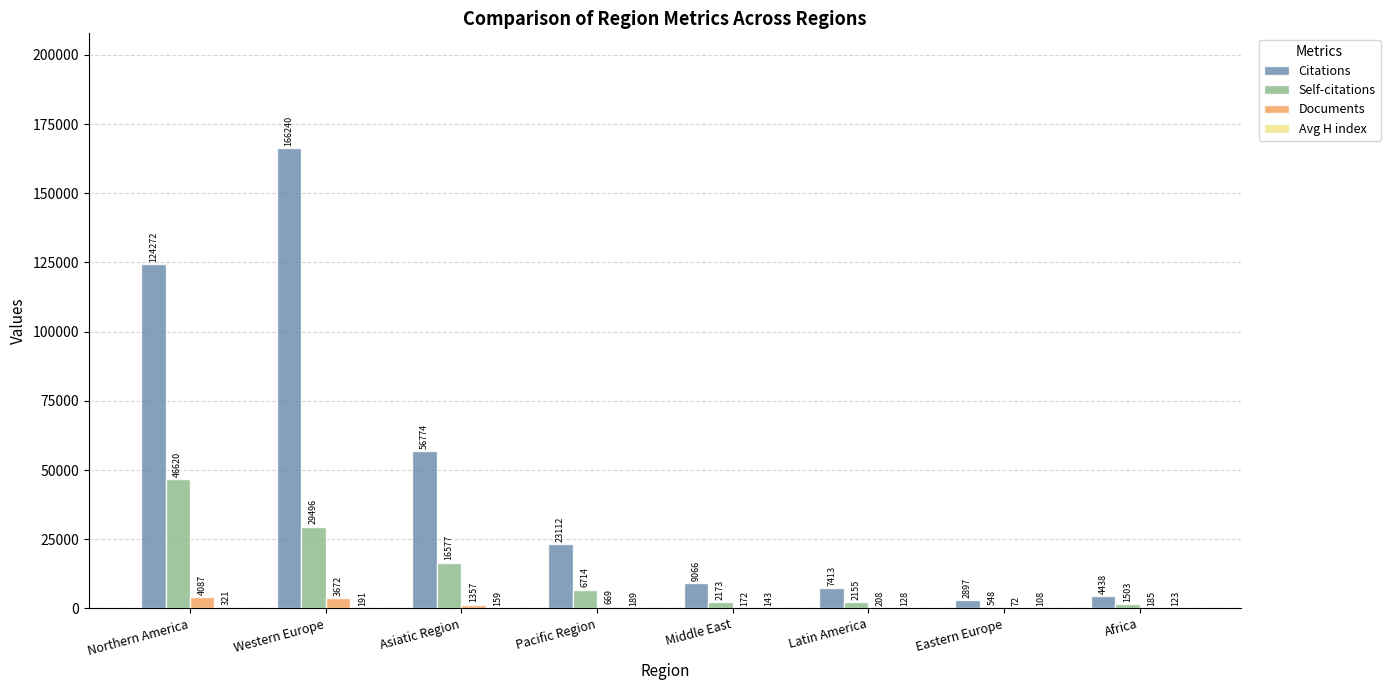

Where does the Self-citations series first go above 6714?

Northern America